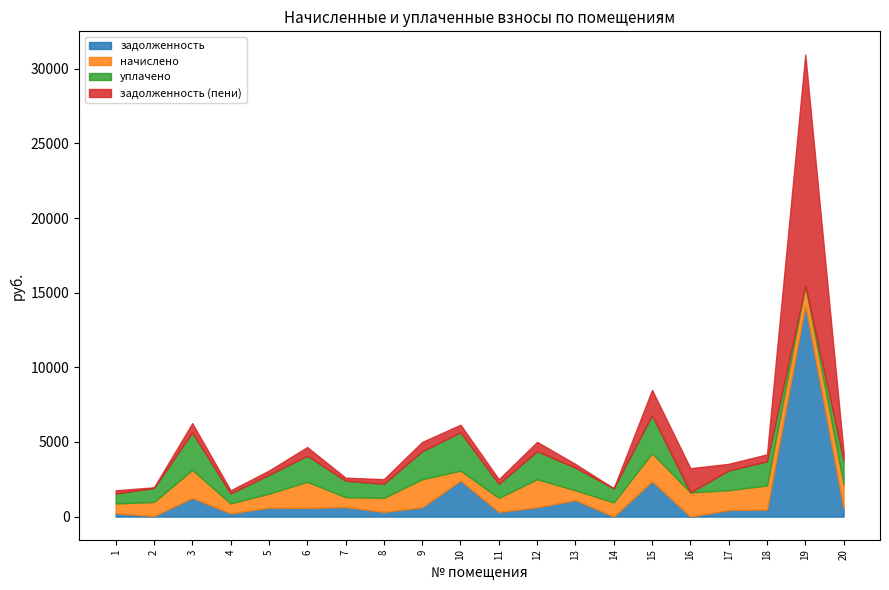

How many interior local valleys does the уплачено series have?

6